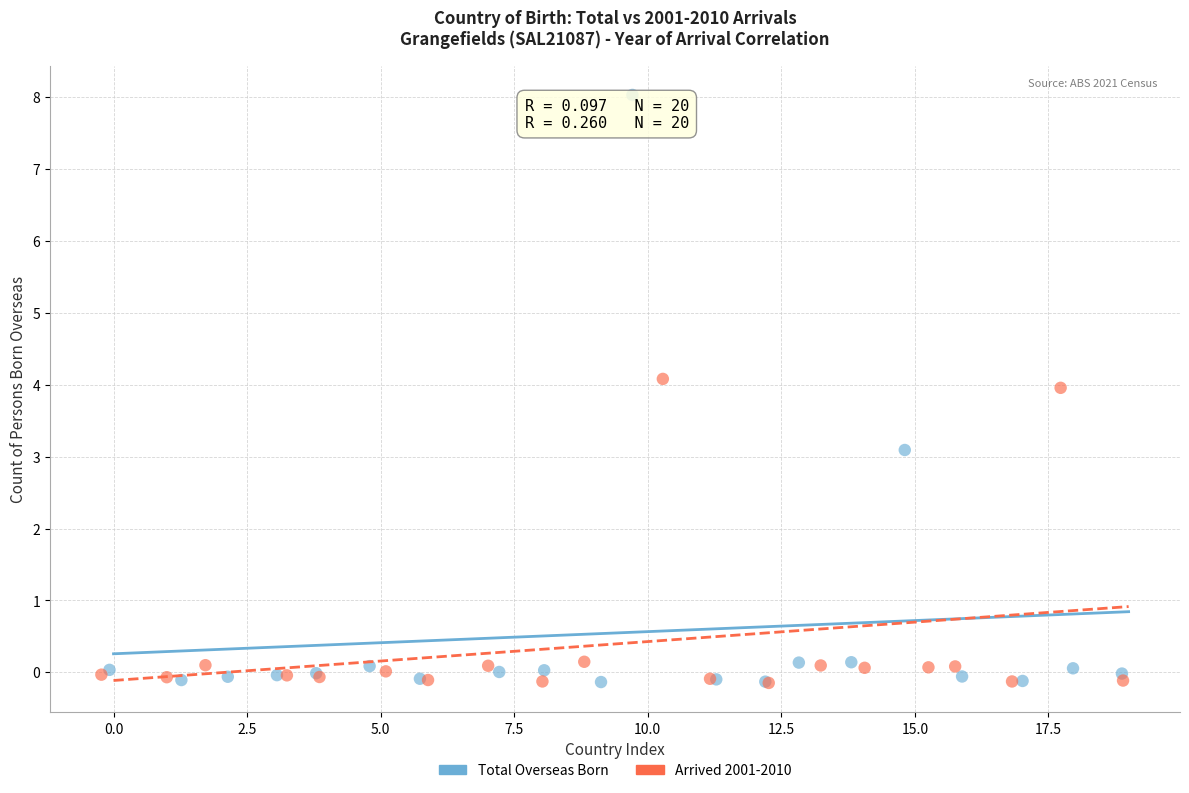

What are all the series names shown in the legend?

Total Overseas Born, Arrived 2001-2010